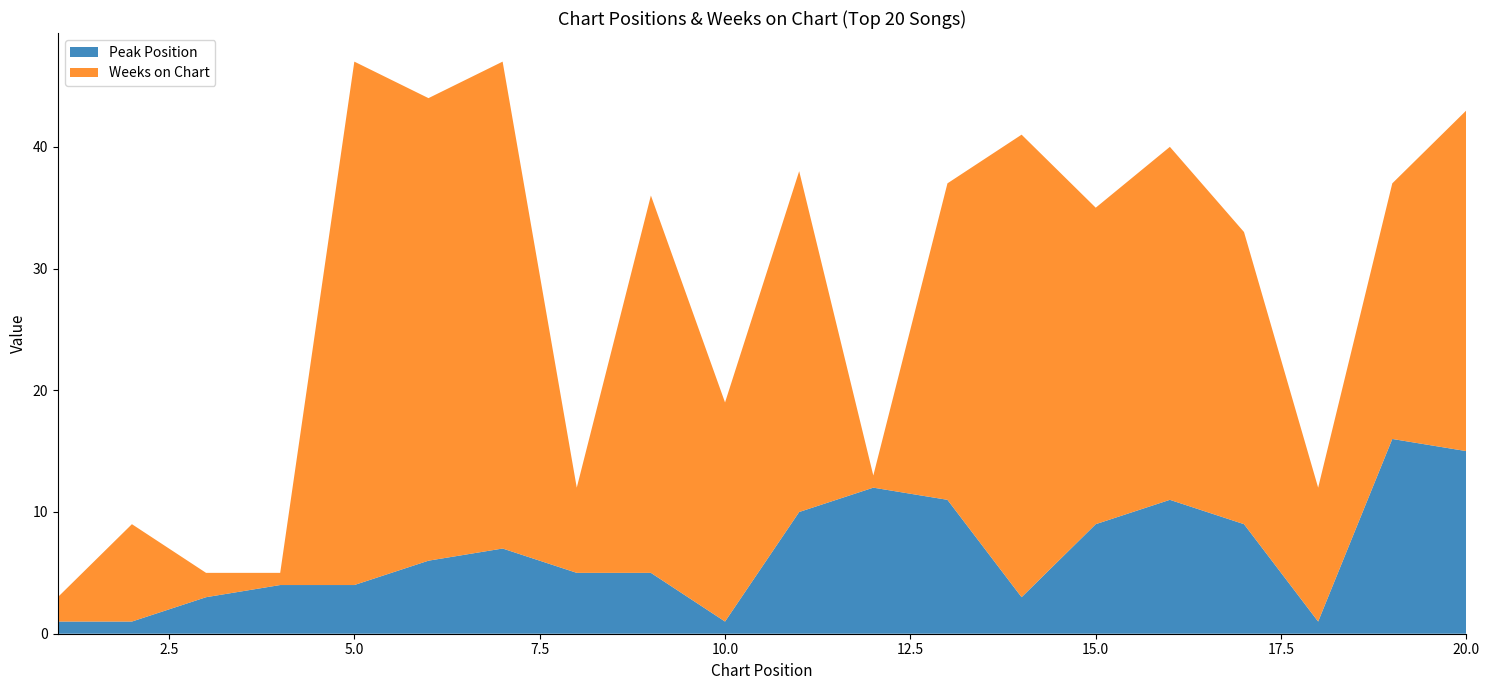

Reading right to left, transcribe all the data shown in this chart.

Peak Position: 15	16	1	9	11	9	3	11	12	10	1	5	5	7	6	4	4	3	1	1
Weeks on Chart: 28	21	11	24	29	26	38	26	1	28	18	31	7	40	38	43	1	2	8	2